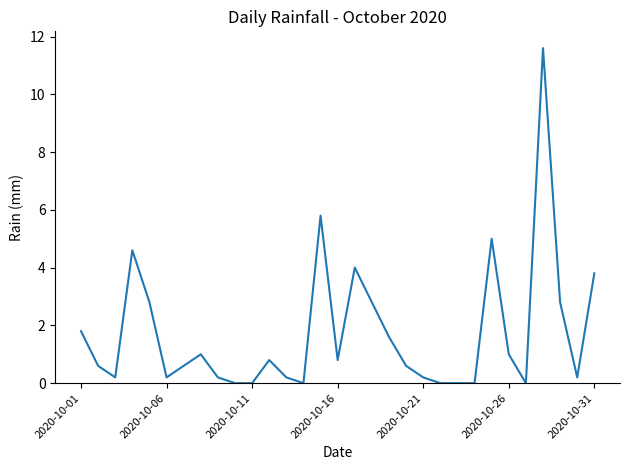

What is the greatest value displayed?

11.6